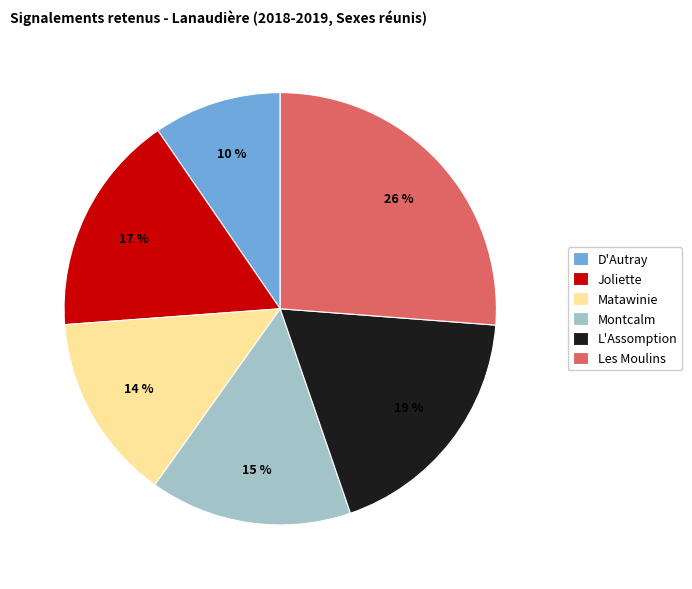

To the nearest percent, what portion does Joliette represent?

17%